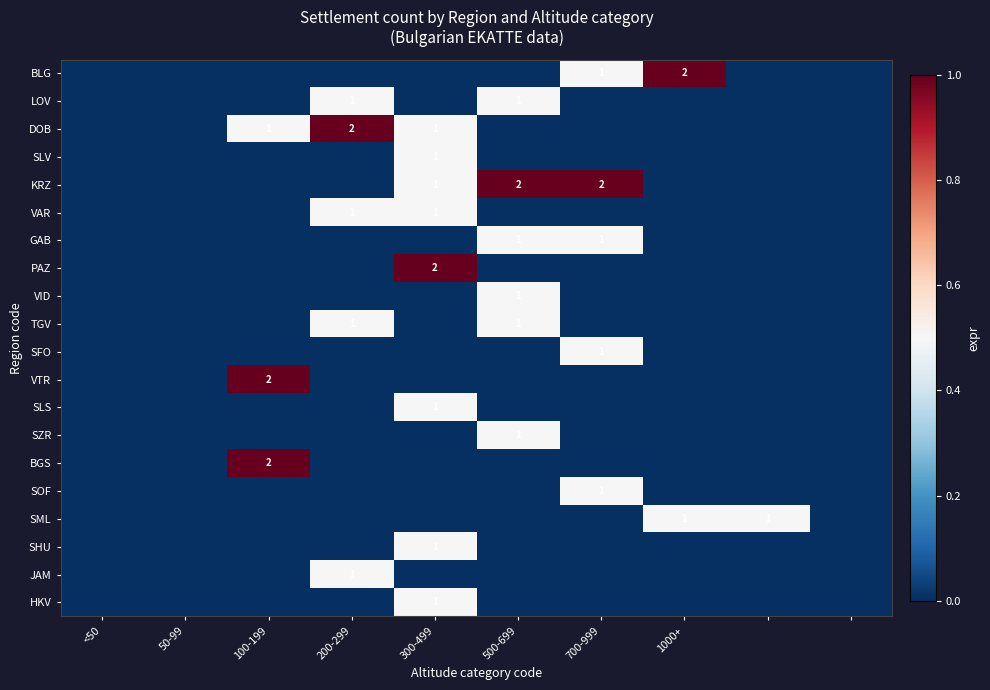

List the series in order of their peak value, highest first.

BLG, DOB, KRZ, PAZ, VTR, BGS, LOV, SLV, VAR, GAB, VID, TGV, SFO, SLS, SZR, SOF, SML, SHU, JAM, HKV